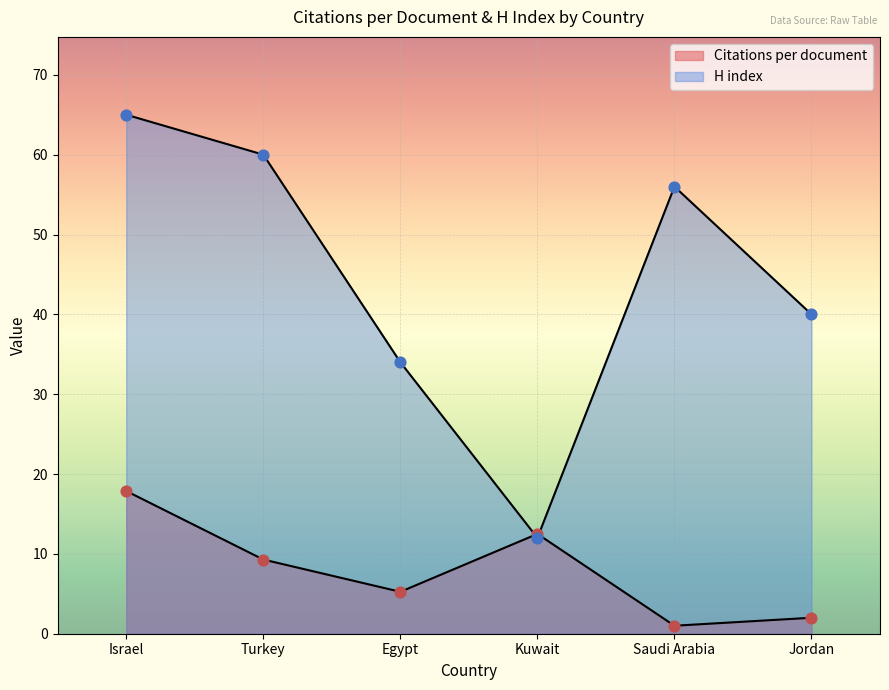

What are all the series names shown in the legend?

Citations per document, H index